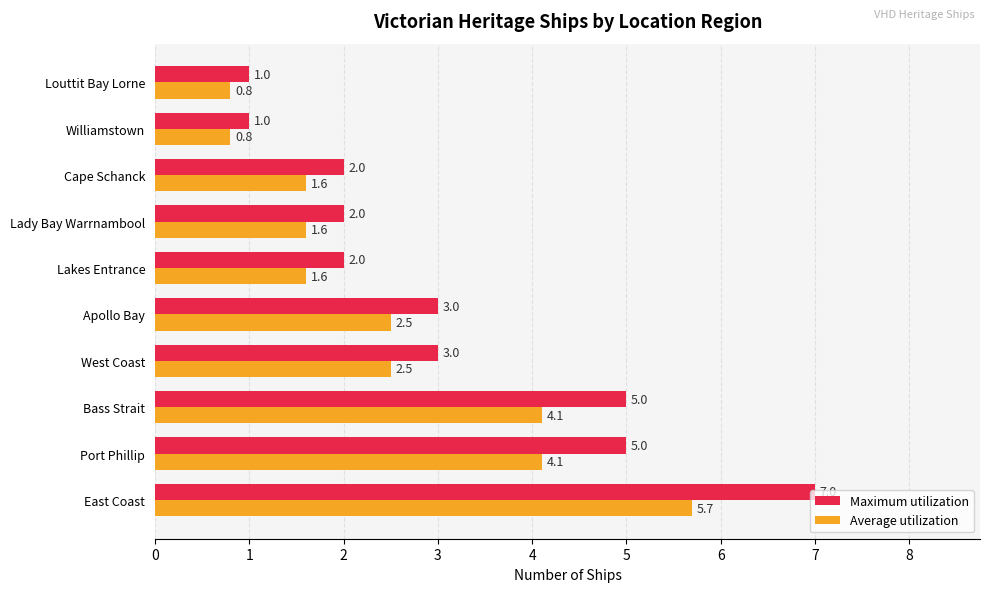

Which series changed the most between Apollo Bay and Lady Bay Warrnambool?

Maximum utilization